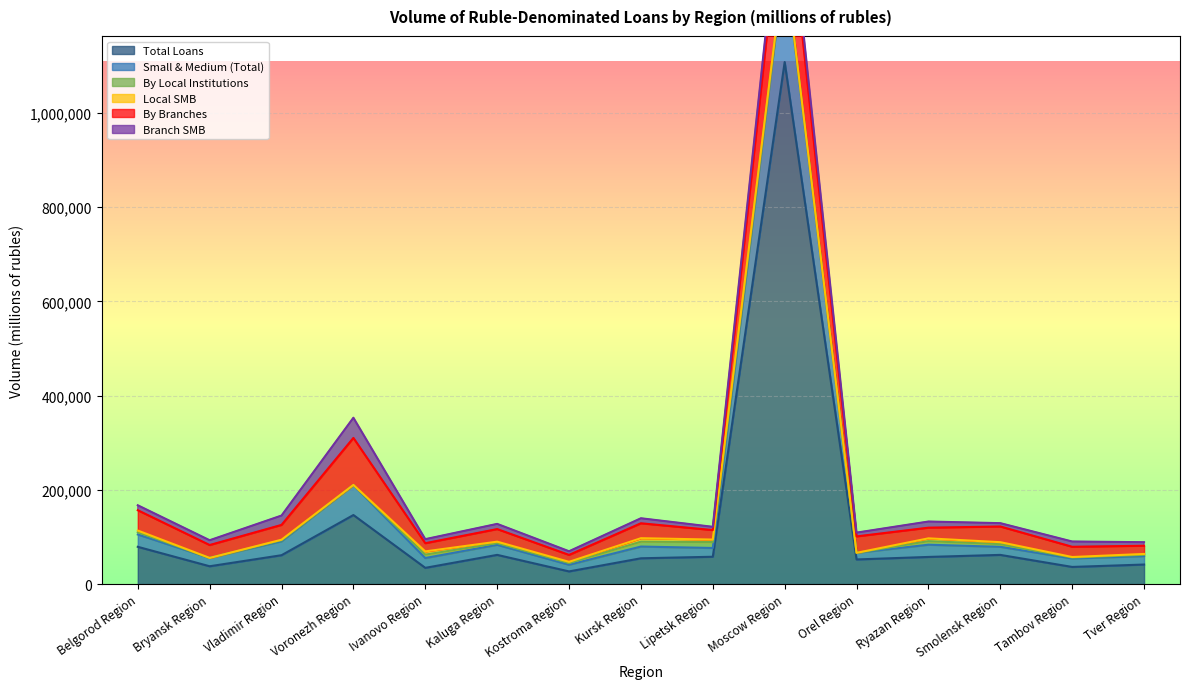

What value does the Local SMB series have at Belgorod Region?

3536